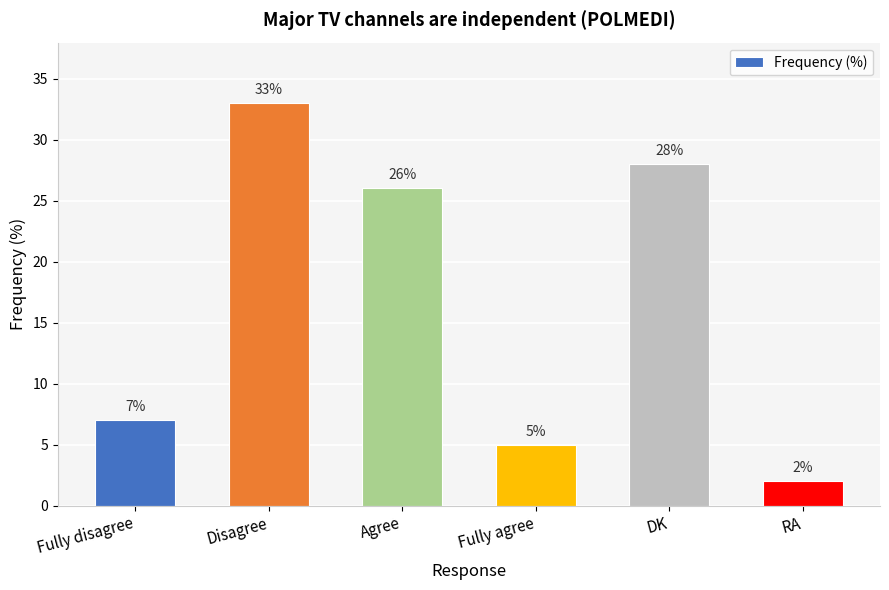

Count the number of categories in the chart.

6